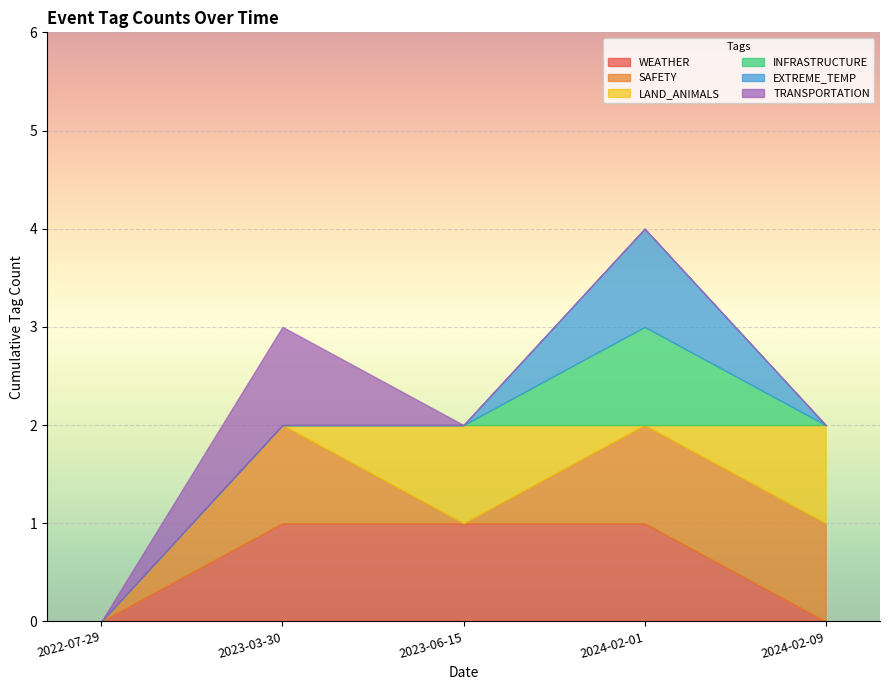

What is the difference between the maximum and minimum values in the SAFETY series?

1